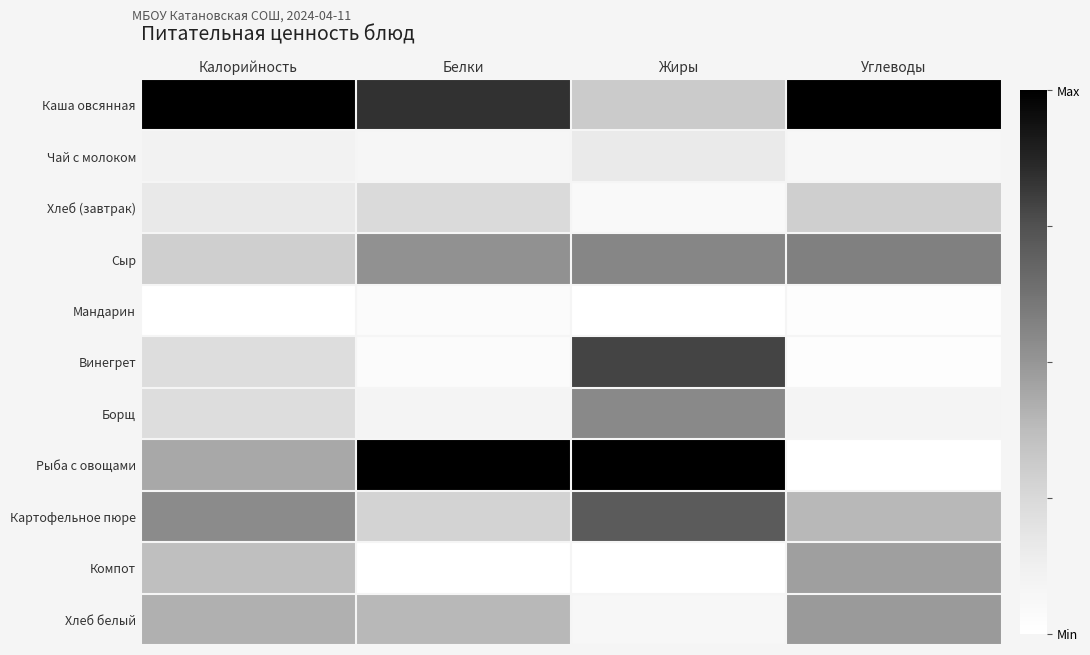

Which series has the largest range (max minus min)?

Рыба с овощами